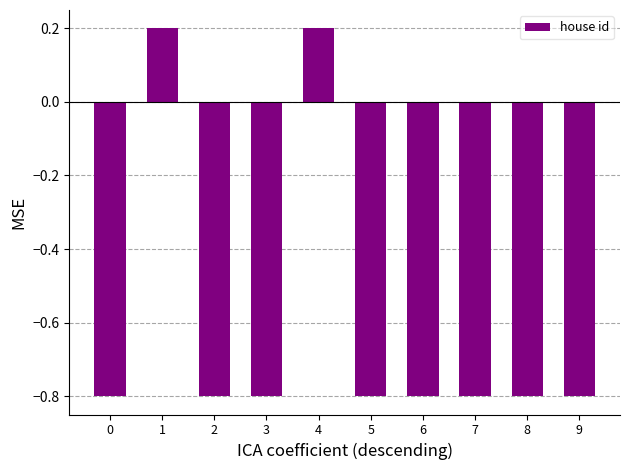

Is it true that the value at 1 is 0.3?

False